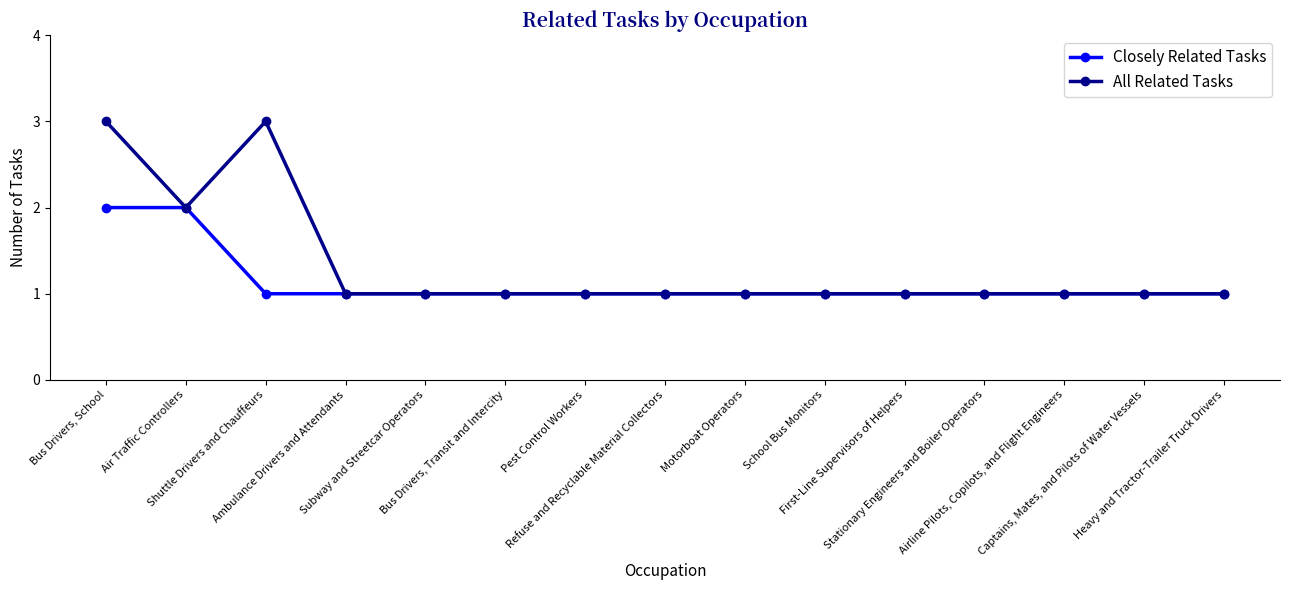

Does the chart display data point markers on the line(s)?

Yes